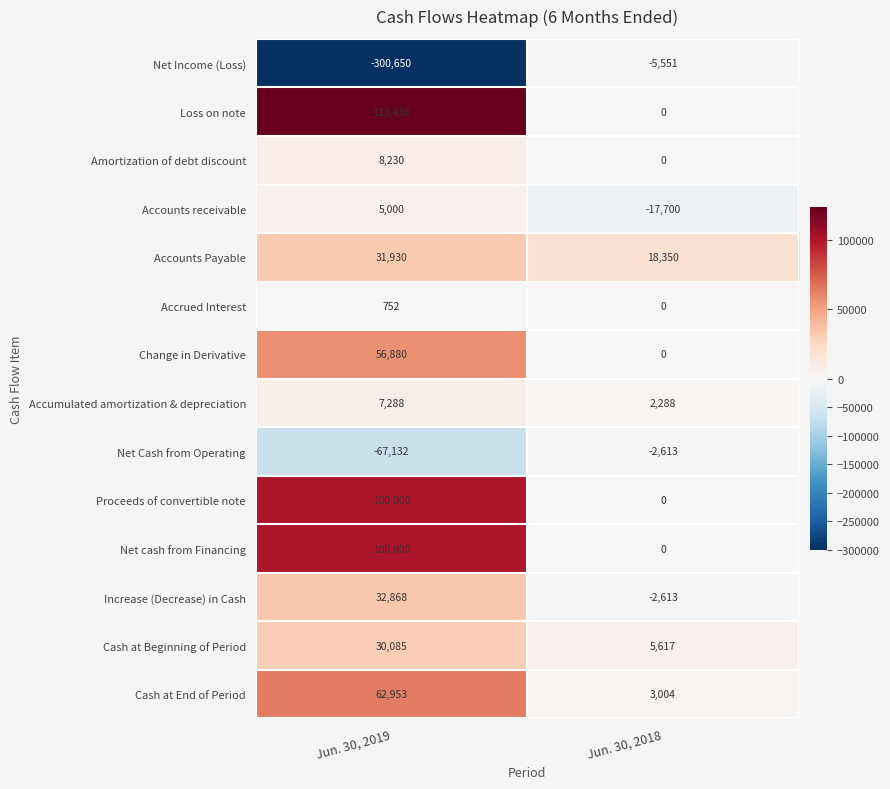

Reading left to right, list all the values displayed in this chart.

Net Income (Loss): Jun. 30, 2019=-300650	Jun. 30, 2018=-5551
Loss on note: Jun. 30, 2019=123438	Jun. 30, 2018=0
Amortization of debt discount: Jun. 30, 2019=8230	Jun. 30, 2018=0
Accounts receivable: Jun. 30, 2019=5000	Jun. 30, 2018=-17700
Accounts Payable: Jun. 30, 2019=31930	Jun. 30, 2018=18350
Accrued Interest: Jun. 30, 2019=752	Jun. 30, 2018=0
Change in Derivative: Jun. 30, 2019=56880	Jun. 30, 2018=0
Accumulated amortization & depreciation: Jun. 30, 2019=7288	Jun. 30, 2018=2288
Net Cash from Operating: Jun. 30, 2019=-67132	Jun. 30, 2018=-2613
Proceeds of convertible note: Jun. 30, 2019=100000	Jun. 30, 2018=0
Net cash from Financing: Jun. 30, 2019=100000	Jun. 30, 2018=0
Increase (Decrease) in Cash: Jun. 30, 2019=32868	Jun. 30, 2018=-2613
Cash at Beginning of Period: Jun. 30, 2019=30085	Jun. 30, 2018=5617
Cash at End of Period: Jun. 30, 2019=62953	Jun. 30, 2018=3004